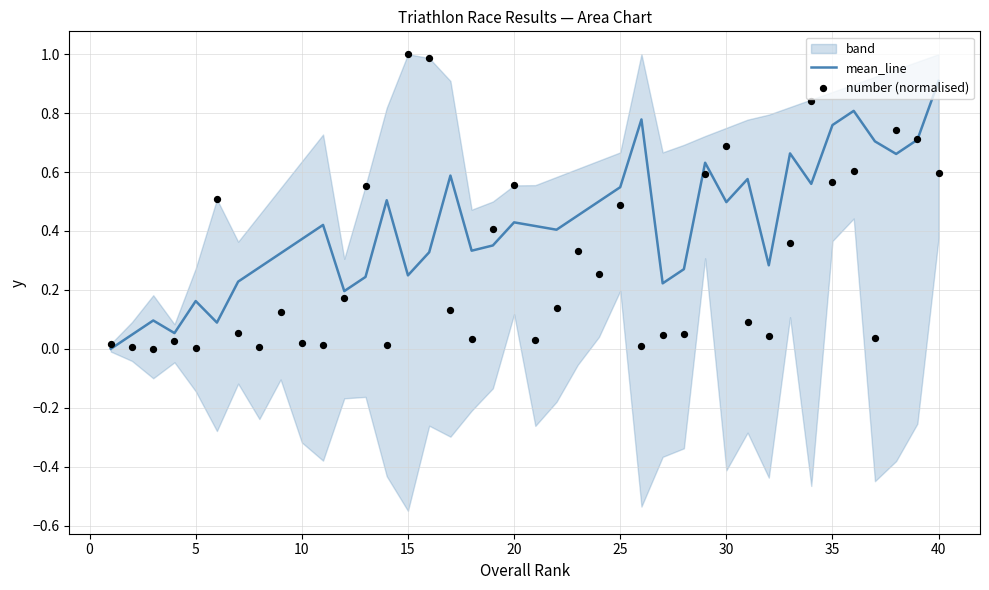

At which category is the sum across all series the highest?

40